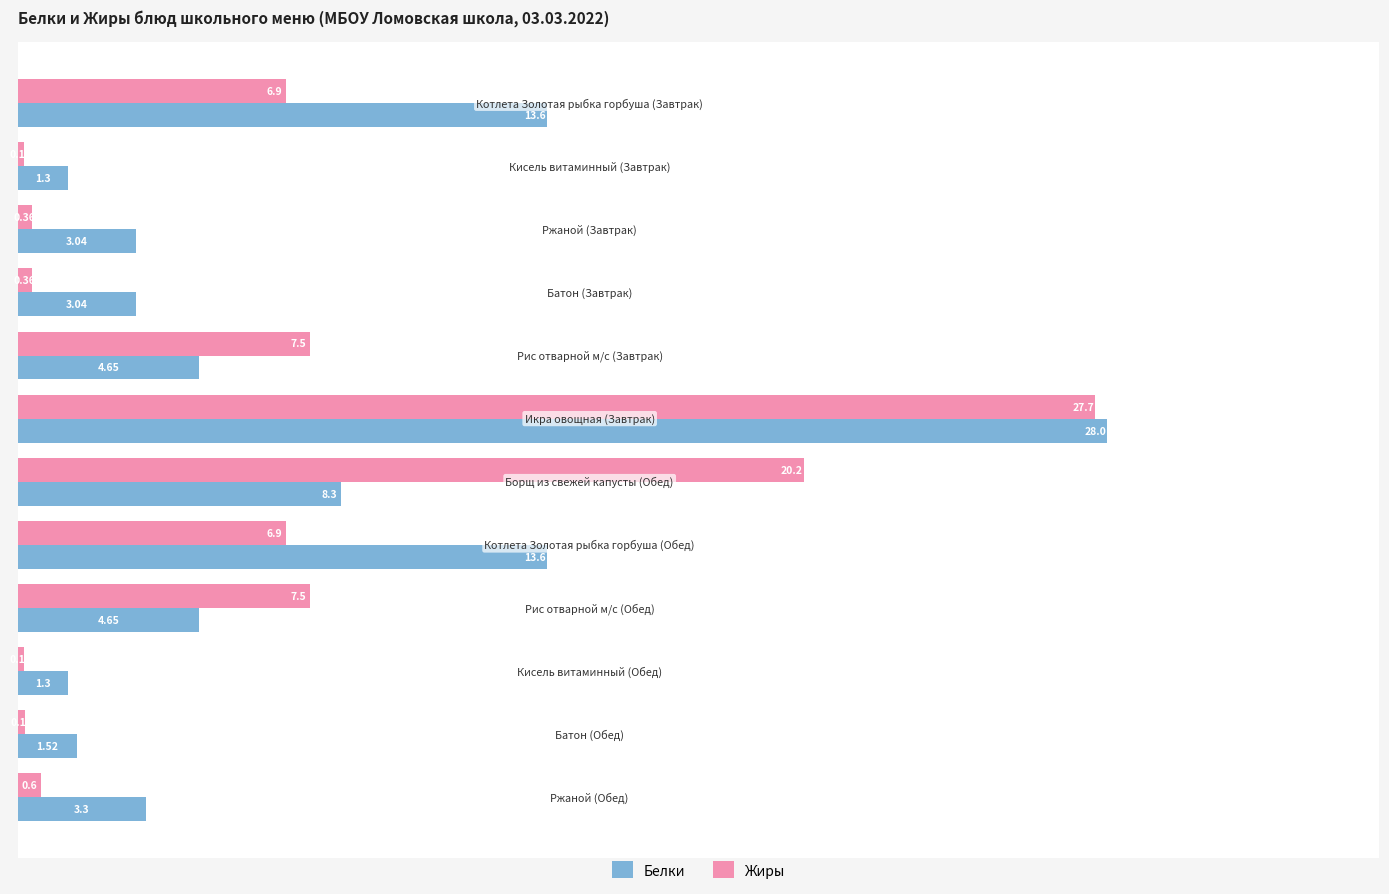

What is the difference between the second highest and second lowest values in the Белки series?

12.3